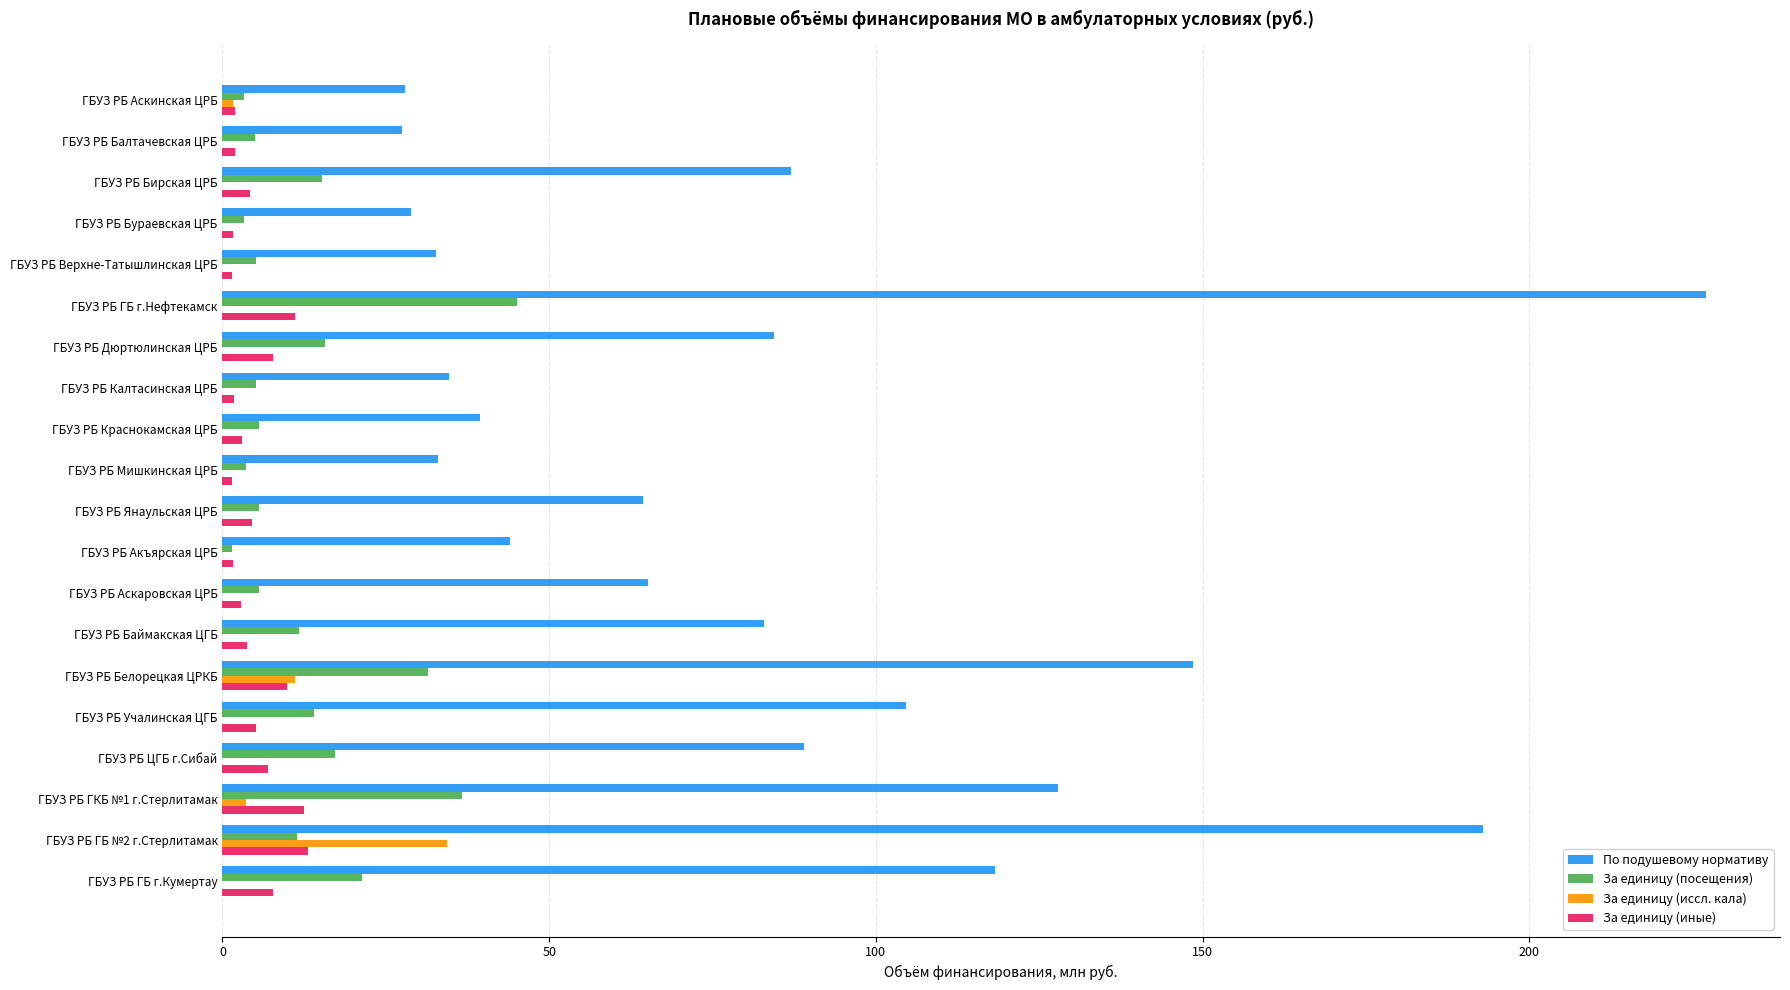

The По подушевому нормативу series shows 34.6 at ГБУЗ РБ Калтасинская ЦРБ. True or false?

True